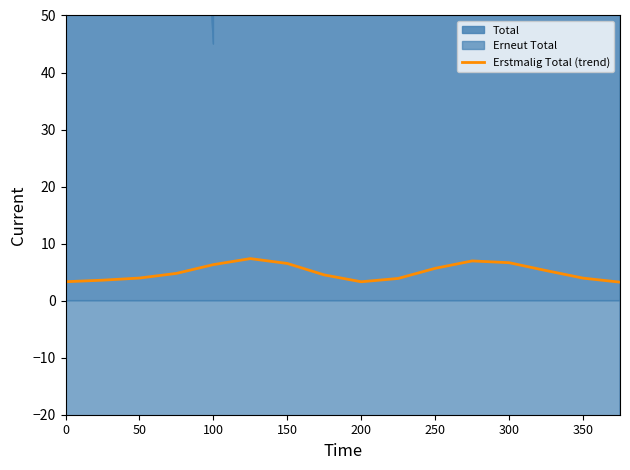

Is it true that Erstmalig Total (trend) equals 6.5 at 150?

True